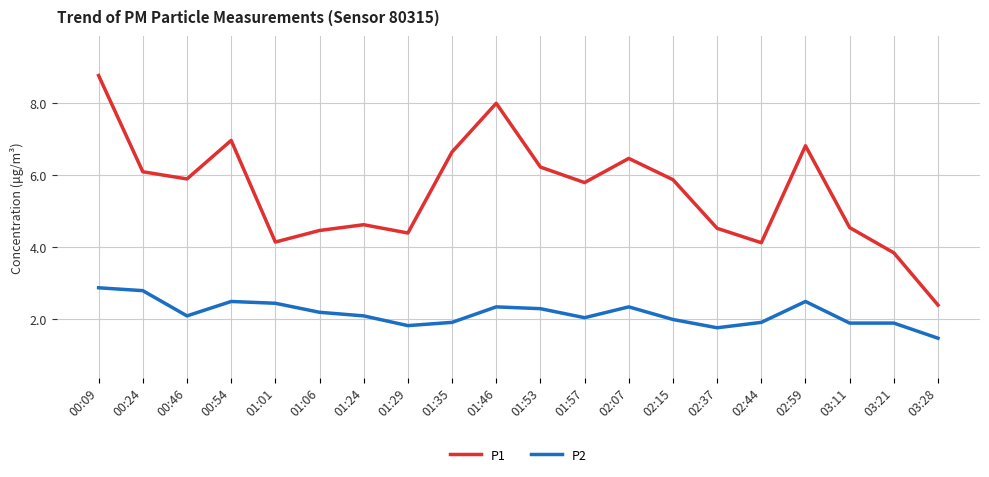

The P2 series shows 1.8 at 02:37. True or false?

True